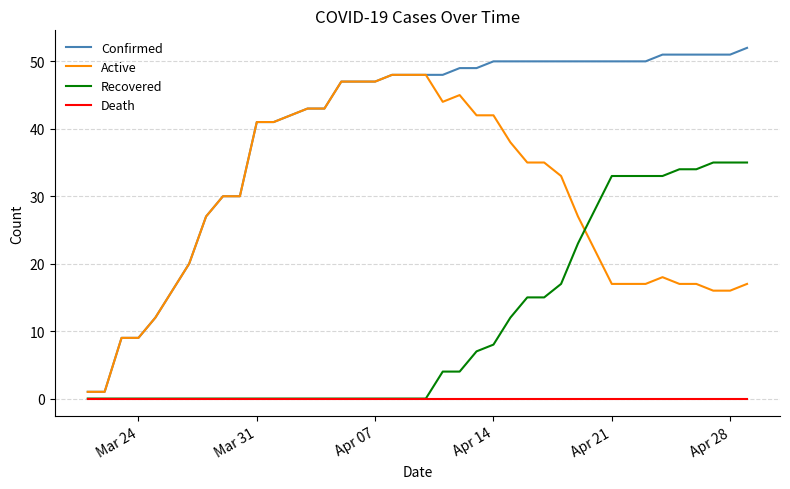

Which series has the widest spread of values?

Confirmed